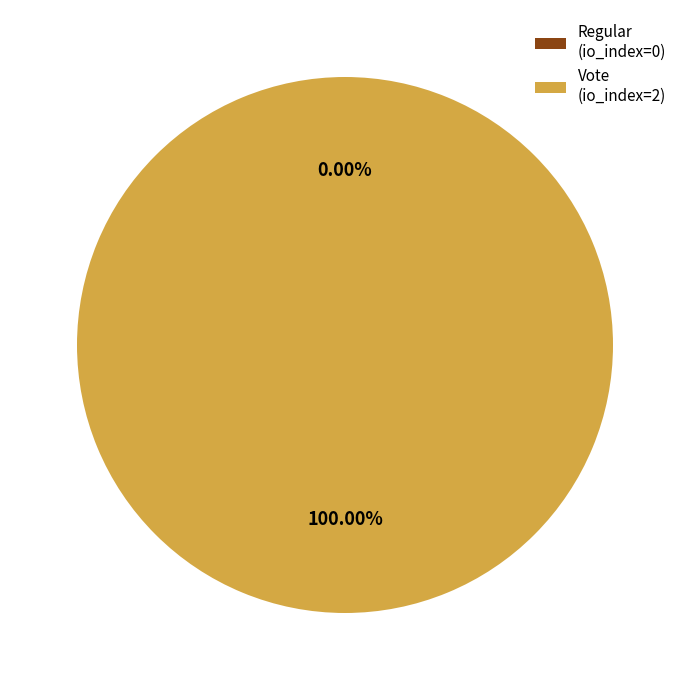

To the nearest percent, what portion does Vote (io_index=2) represent?

100%